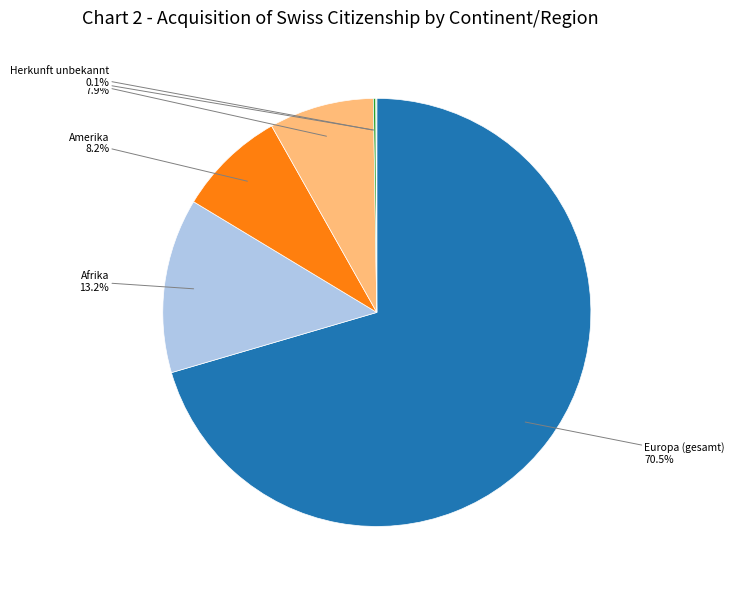

To the nearest percent, what is the average slice percentage?

17%